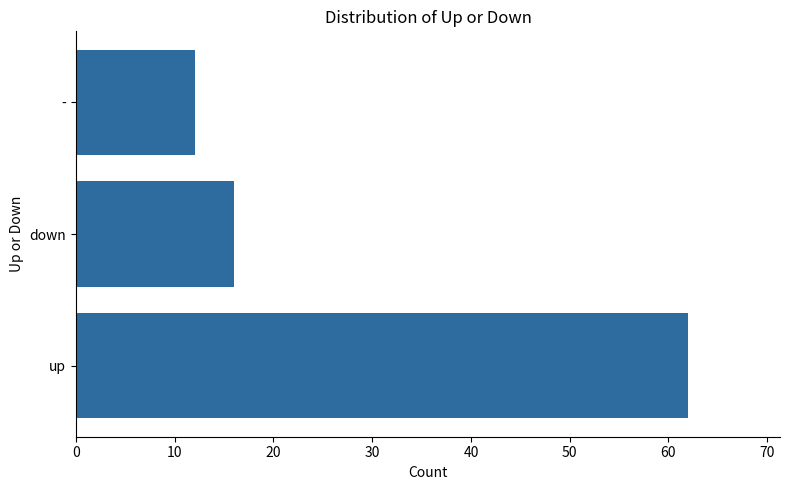

How many data points does each series have?

3